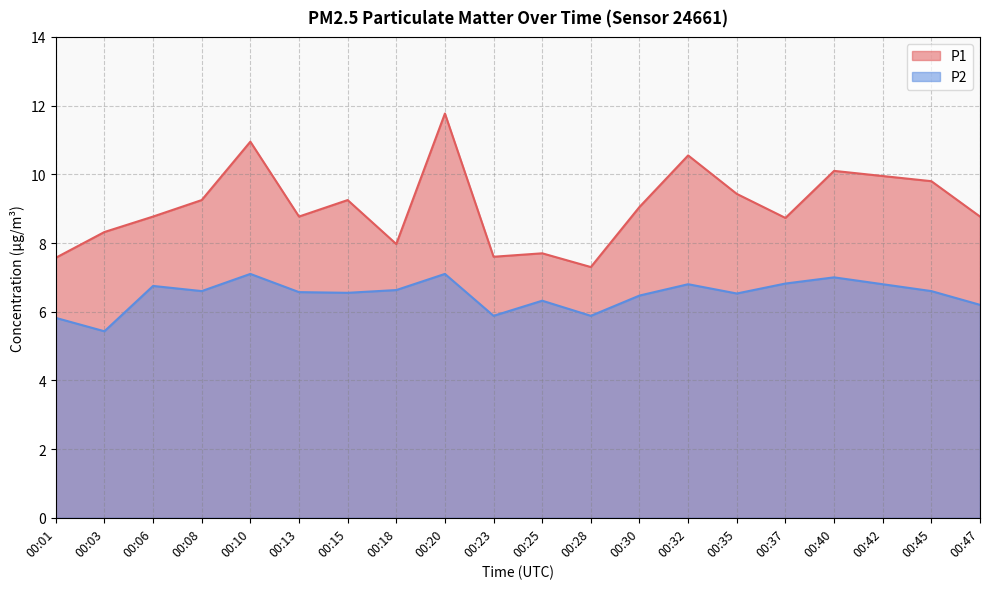

Rank the series by their maximum value, from lowest to highest.

P2, P1